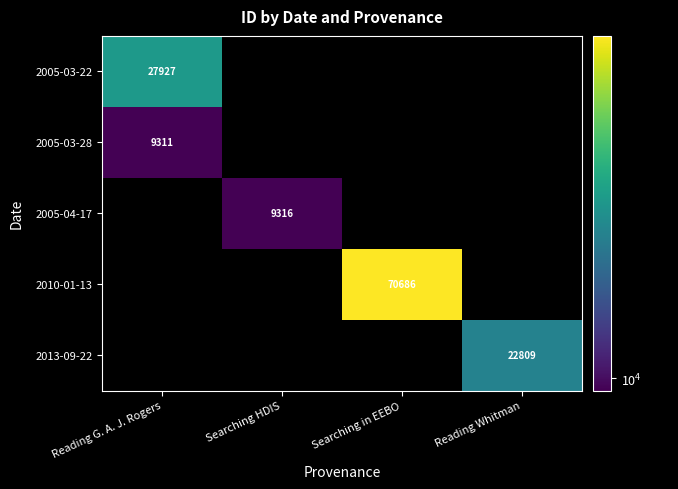

True or false: 2005-03-28 has a value of 12401 at Reading G. A. J. Rogers.

False